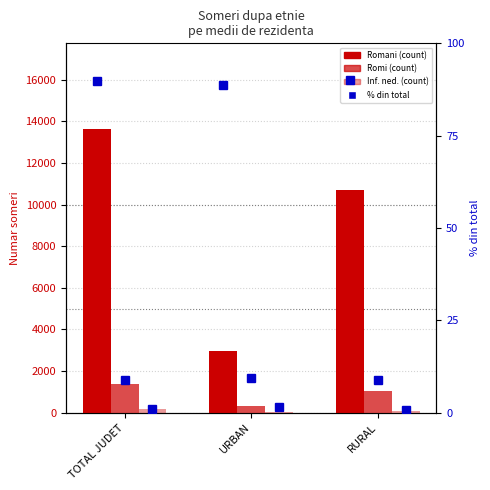

Which series has the largest total across all categories?

Romani